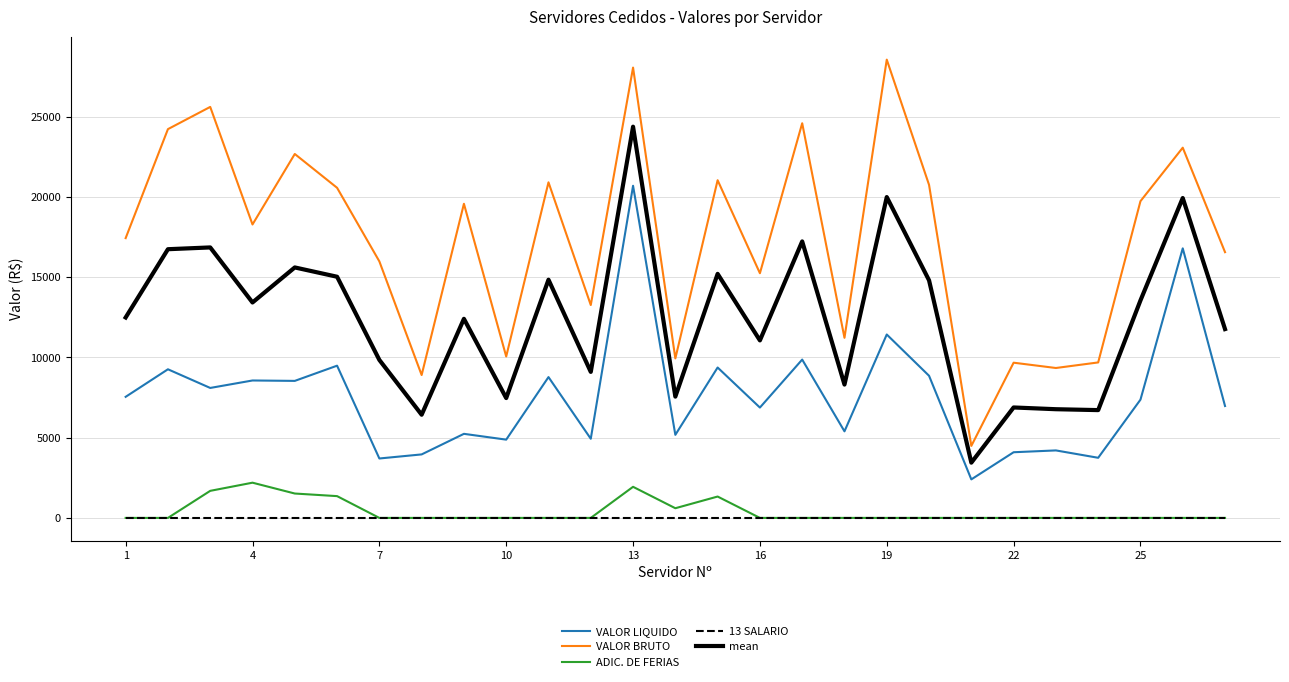

Which series has the widest spread of values?

VALOR BRUTO